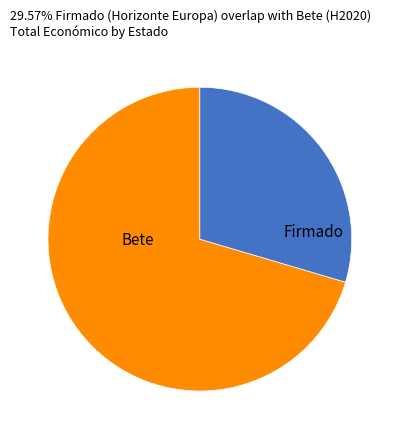

Does Firmado account for over 50% of the chart?

No